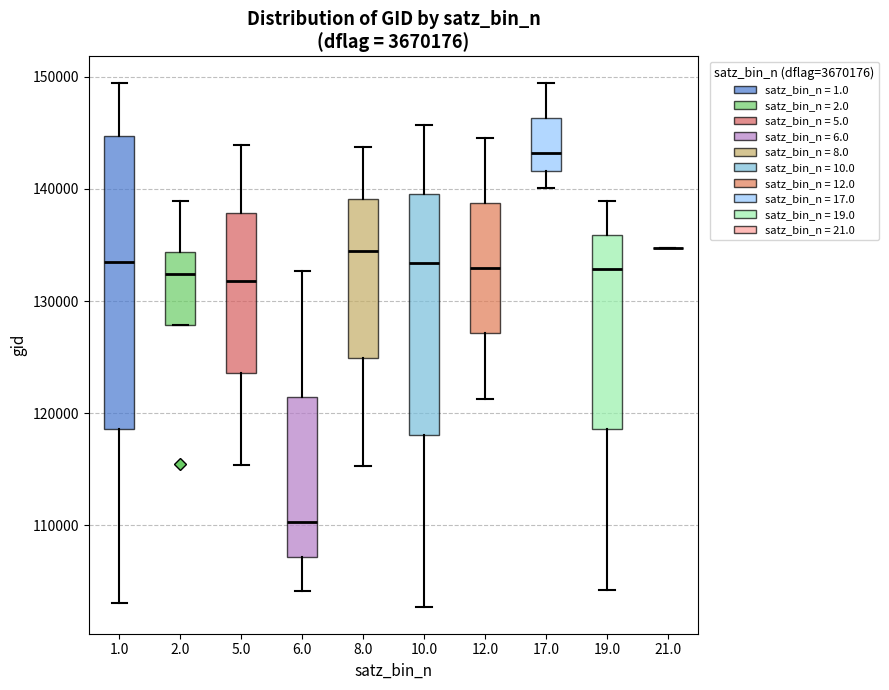

Reading left to right, transcribe this box plot: for each box, give where its median line is, the range the box spans, and where its two whiskers end, as read against the y-axis. The values are not printed on the chart, so give them approximately, as read against the axis.

1.0: median 133000, box 119000 to 145000, whiskers 103000 to 149000
2.0: median 132000, box 128000 to 134000, whiskers 128000 to 139000
5.0: median 132000, box 124000 to 138000, whiskers 115000 to 144000
6.0: median 110000, box 107000 to 121000, whiskers 104000 to 133000
8.0: median 135000, box 125000 to 139000, whiskers 115000 to 144000
10.0: median 133000, box 118000 to 140000, whiskers 103000 to 146000
12.0: median 133000, box 127000 to 139000, whiskers 121000 to 145000
17.0: median 143000, box 142000 to 146000, whiskers 140000 to 149000
19.0: median 133000, box 119000 to 136000, whiskers 104000 to 139000
21.0: box collapsed to a line at 135000, whiskers 135000 to 135000